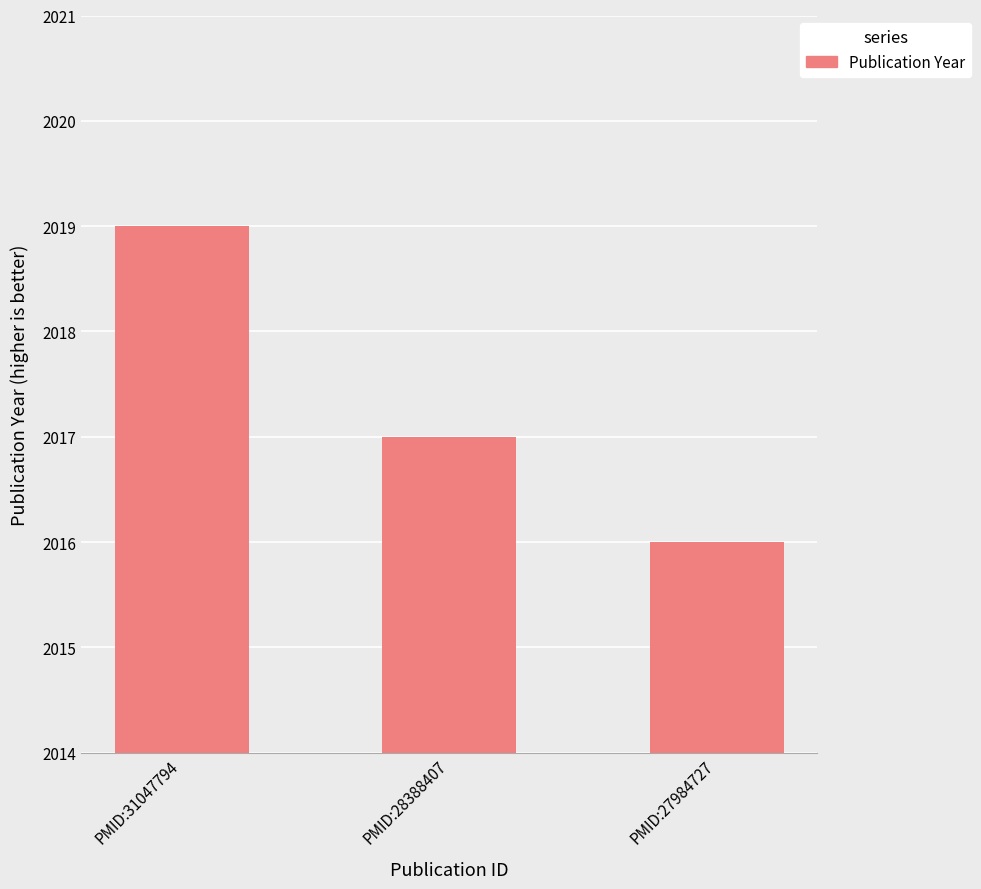

What is the value of the 2nd bar from the left?

2017